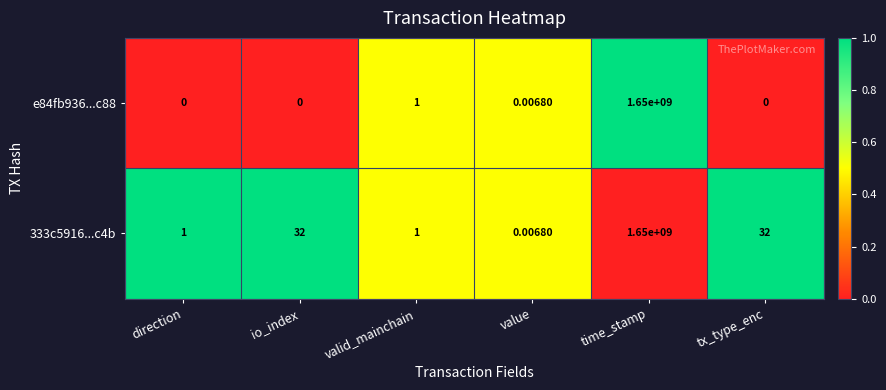

At which label is e84fb936...c88 closest to 825000000?

valid_mainchain